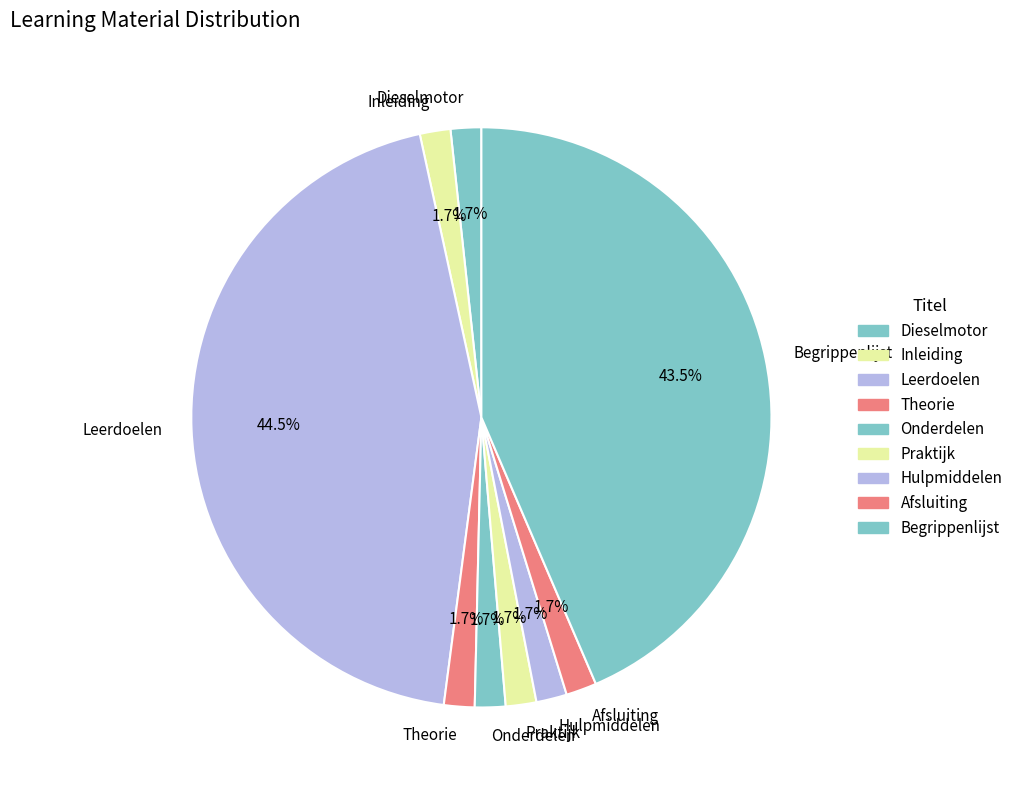

What percentage is NOT represented by Praktijk?

98.3%